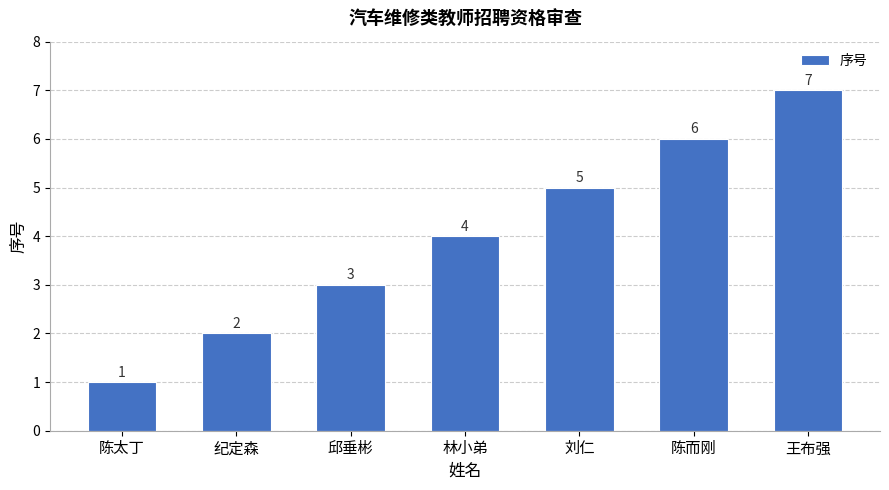

What is the minimum value shown in the chart?

1